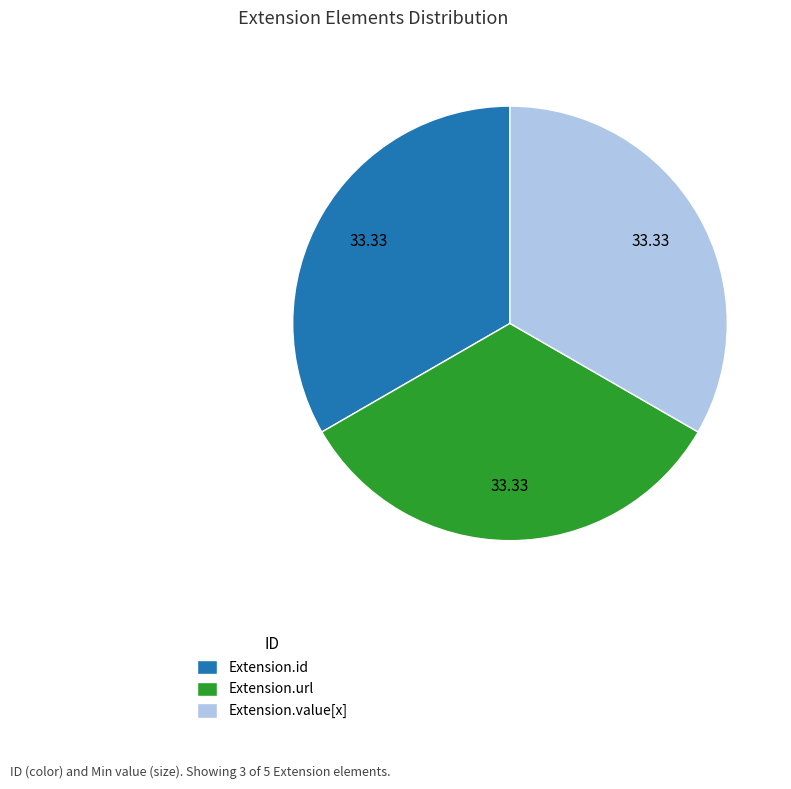

Do Extension.id and Extension.url together represent more than half of the pie?

Yes